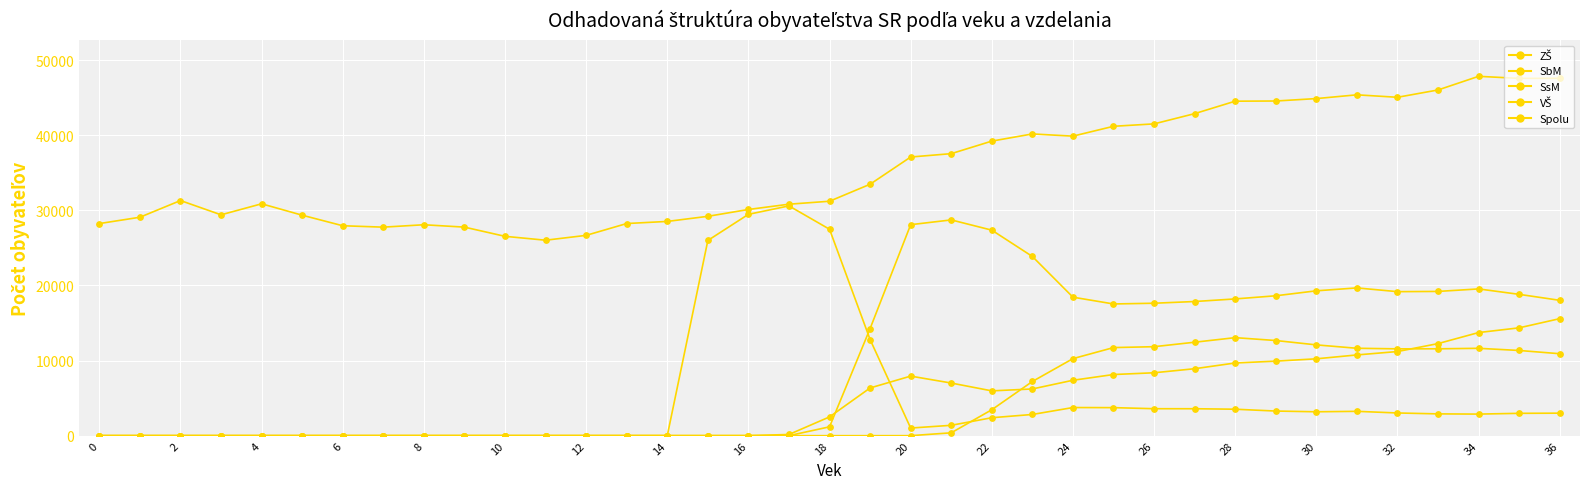

At how many categories does at least one series exceed 29713?

23